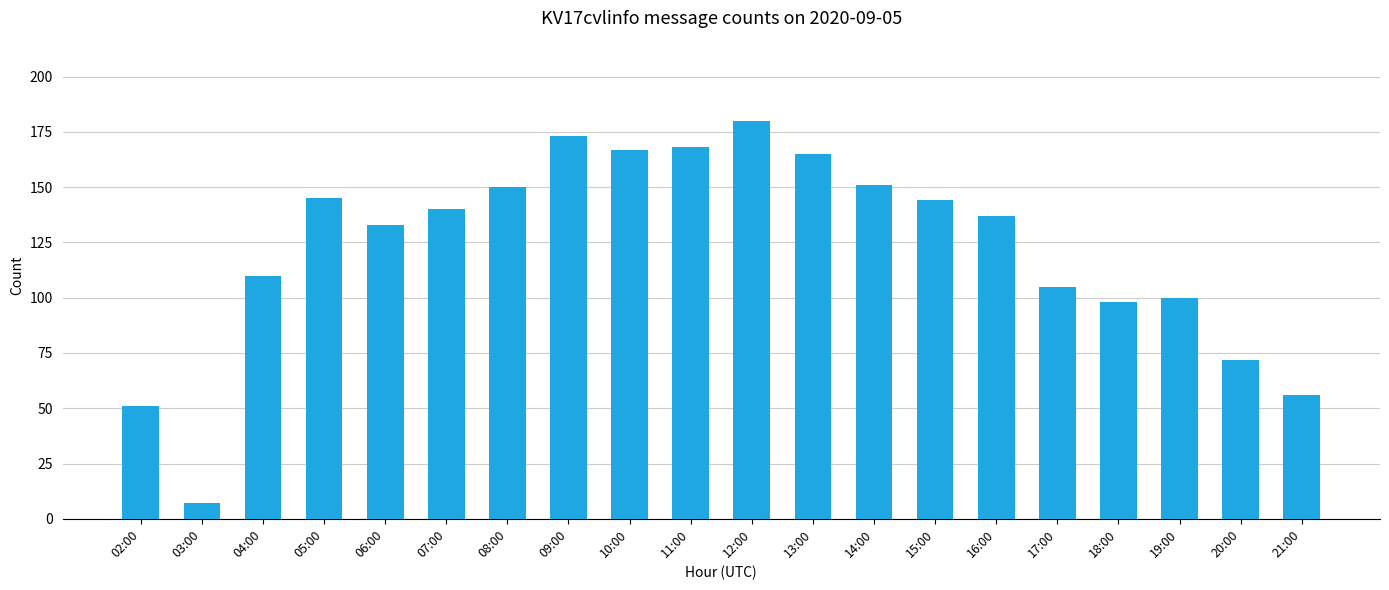

Reading right to left, extract all data points from this chart.

21:00=56	20:00=72	19:00=100	18:00=98	17:00=105	16:00=137	15:00=144	14:00=151	13:00=165	12:00=180	11:00=168	10:00=167	09:00=173	08:00=150	07:00=140	06:00=133	05:00=145	04:00=110	03:00=7	02:00=51